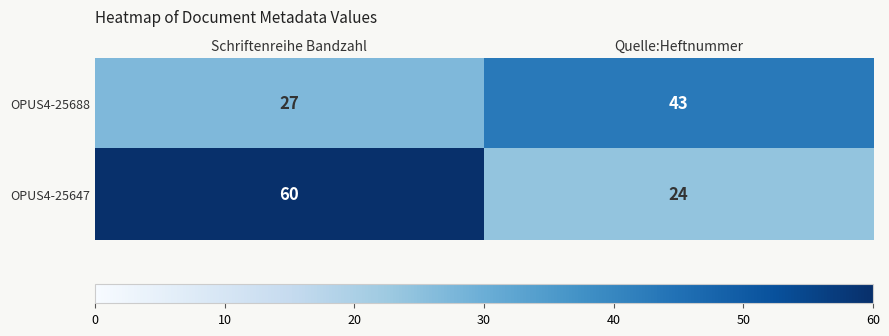

Between Schriftenreihe Bandzahl and Quelle:Heftnummer, which series saw the biggest shift?

OPUS4-25647